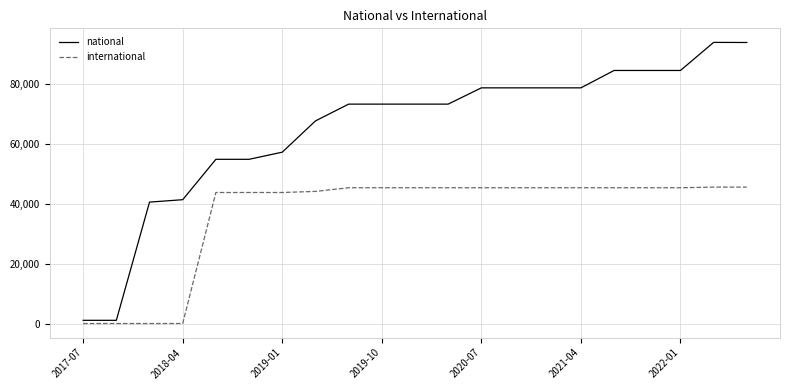

True or false: international and national cross at least once.

False